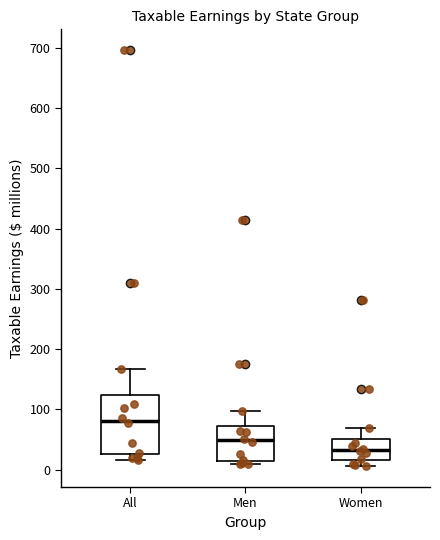

Where does the upper whisker of the box for Women end on the y-axis? The values are not printed on the chart, so give them approximately, as read against the axis.

70